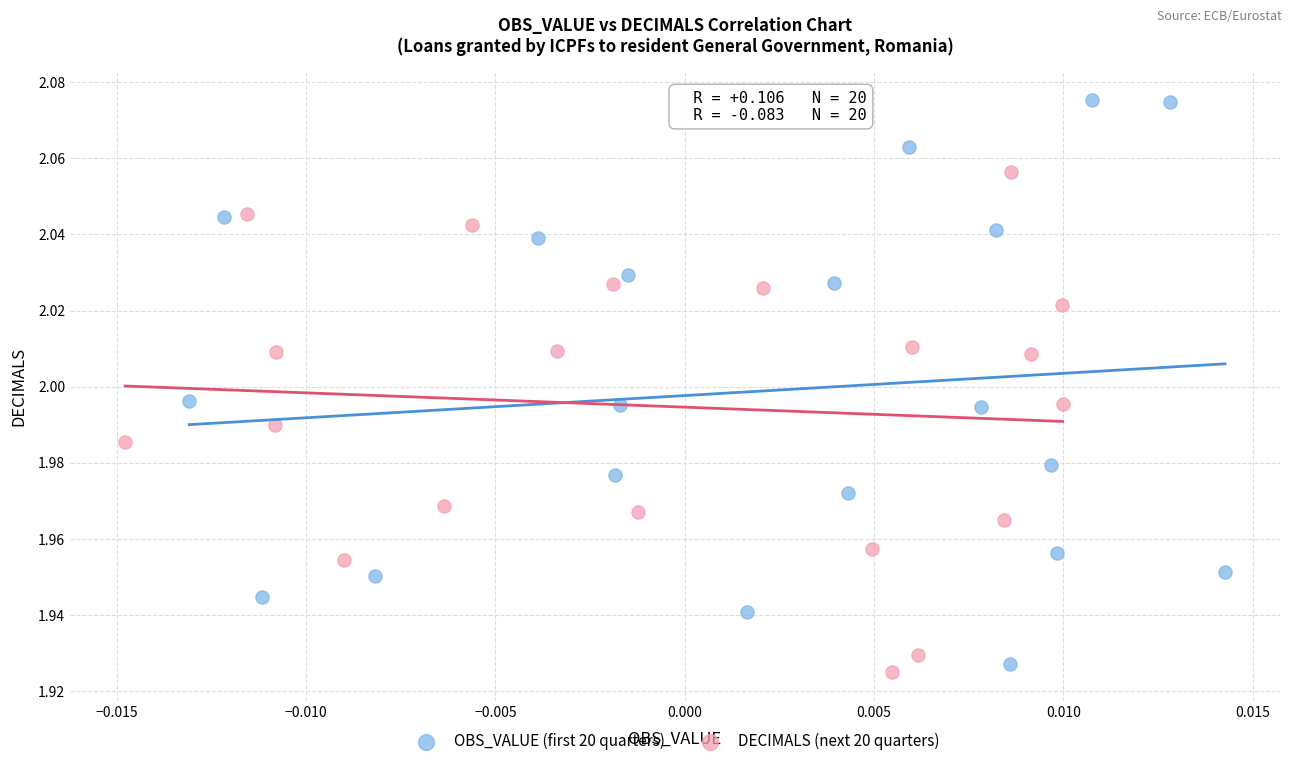

Which series has the largest Y range (max minus min)?

OBS_VALUE (first 20 quarters)